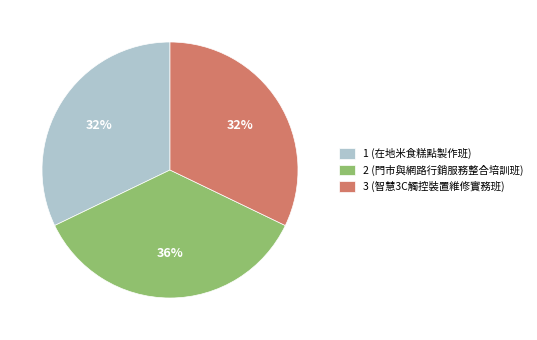

The 1 (在地米食糕點製作班) slice represents 32% of the pie. True or false?

True